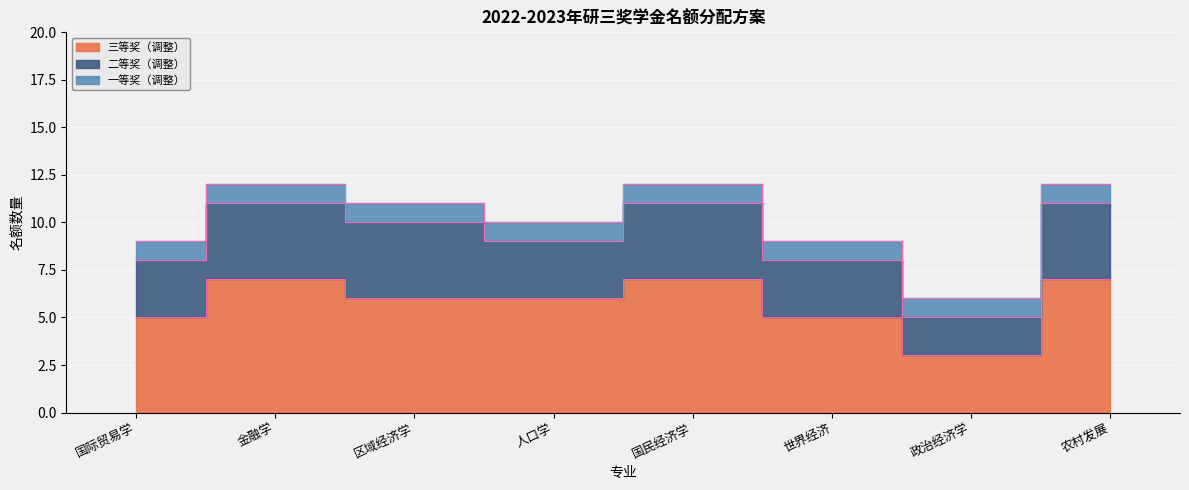

How many lines are shown in the chart?

3